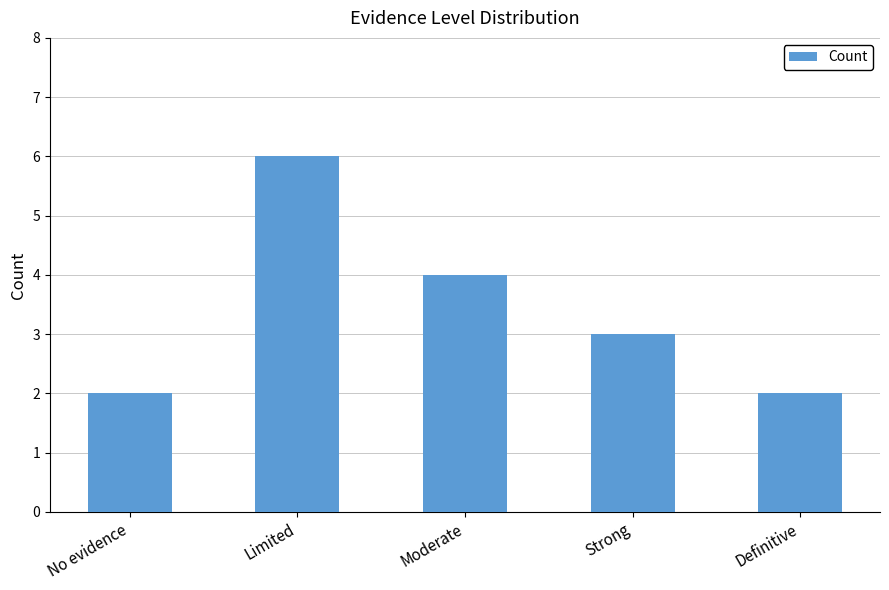

Count the number of categories in the chart.

5